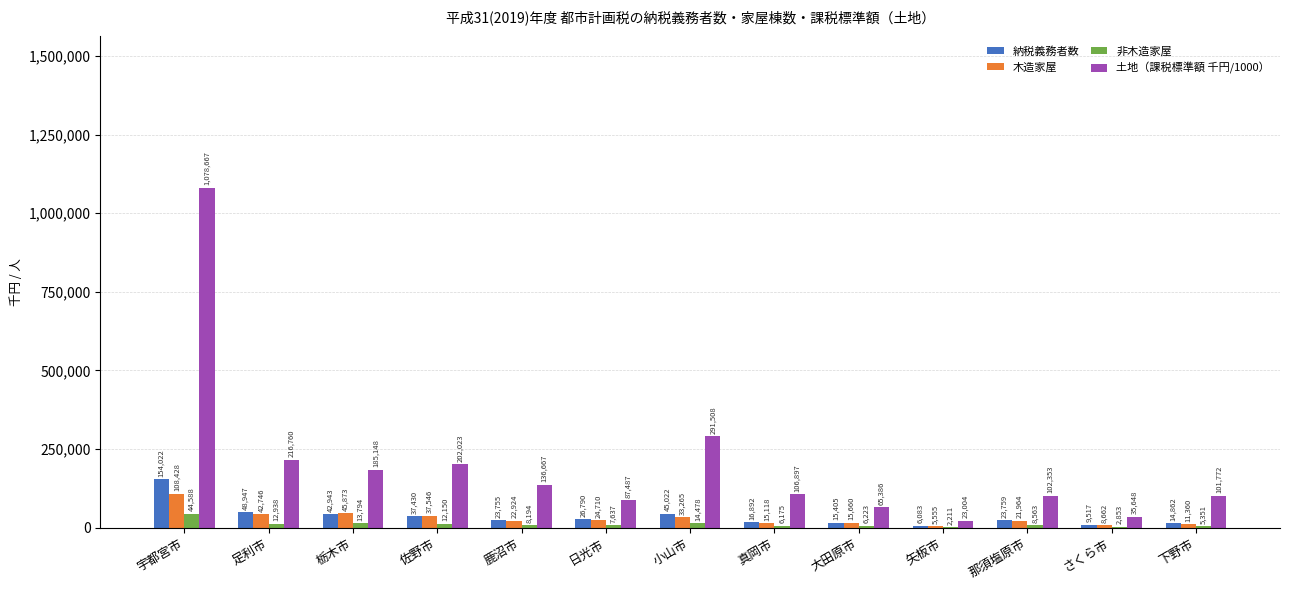

Which series changed the most between 足利市 and 矢板市?

土地（課税標準額 千円/1000）